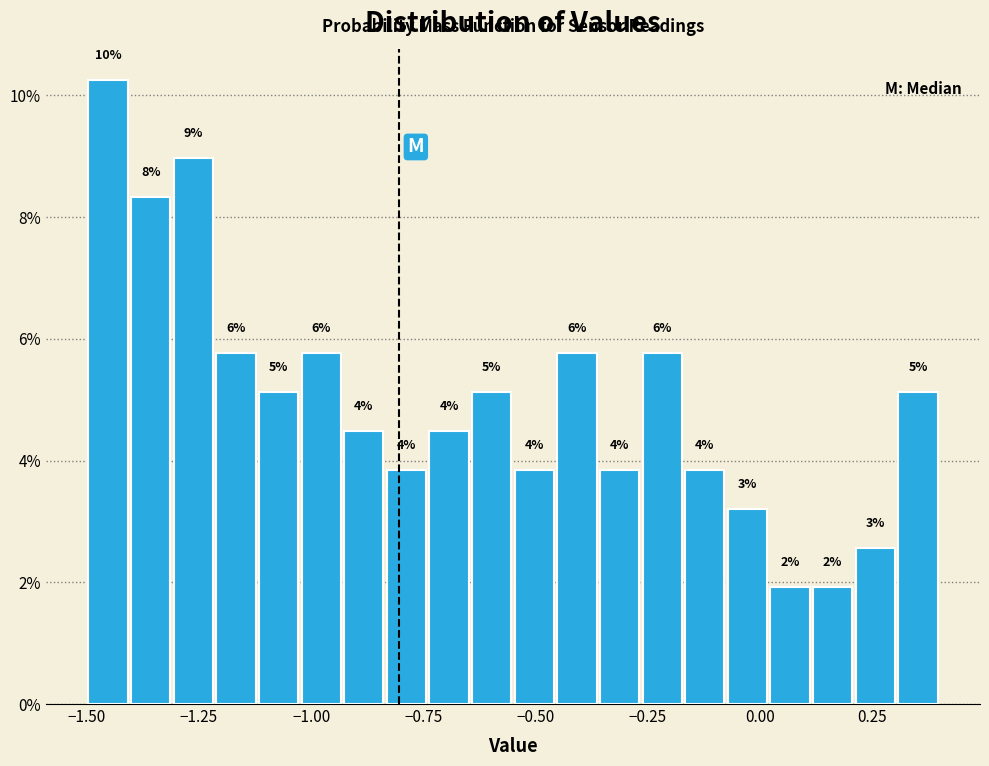

Around what value on the x-axis is the tallest bar? Give the approximate position of its centre, as read against the axis.

-1.45